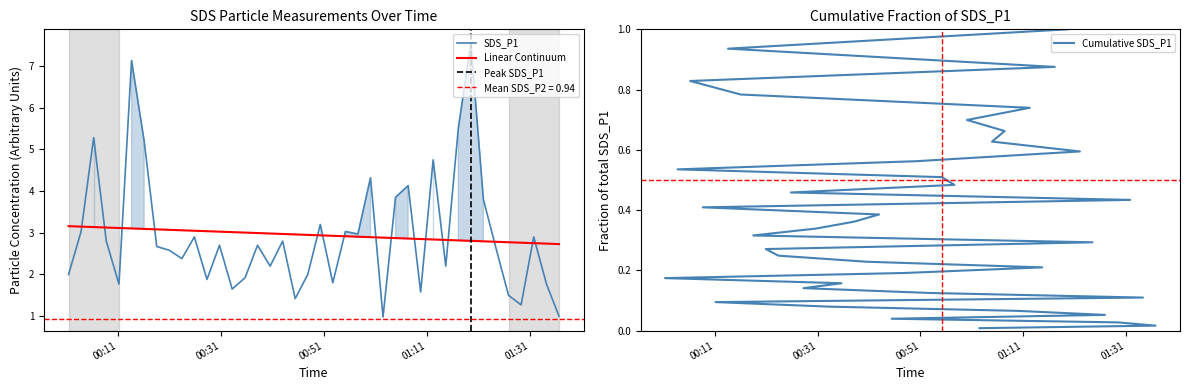

Reading left to right, extract all data points from this chart.

2022/11/09 00:01:20=2.0	2022/11/09 00:03:46=3.0	2022/11/09 00:06:13=5.3	2022/11/09 00:08:40=2.8	2022/11/09 00:11:08=1.8	2022/11/09 00:13:35=7.1	2022/11/09 00:16:02=5.2	2022/11/09 00:18:29=2.7	2022/11/09 00:20:55=2.6	2022/11/09 00:23:22=2.4	2022/11/09 00:25:48=2.9	2022/11/09 00:28:15=1.9	2022/11/09 00:30:41=2.7	2022/11/09 00:33:09=1.6	2022/11/09 00:35:39=1.9	2022/11/09 00:38:05=2.7	2022/11/09 00:40:32=2.2	2022/11/09 00:42:58=2.8	2022/11/09 00:45:24=1.4	2022/11/09 00:47:51=2.0	2022/11/09 00:50:17=3.2	2022/11/09 00:52:43=1.8	2022/11/09 00:55:10=3.0	2022/11/09 00:57:36=3.0	2022/11/09 01:00:03=4.3	2022/11/09 01:02:29=1.0	2022/11/09 01:04:55=3.9	2022/11/09 01:07:22=4.1	2022/11/09 01:09:48=1.6	2022/11/09 01:12:14=4.8	2022/11/09 01:14:41=2.2	2022/11/09 01:17:07=5.5	2022/11/09 01:19:34=7.5	2022/11/09 01:22:00=3.8	2022/11/09 01:24:27=2.6	2022/11/09 01:26:53=1.5	2022/11/09 01:29:20=1.3	2022/11/09 01:31:47=2.9	2022/11/09 01:34:16=1.8	2022/11/09 01:36:42=1.0